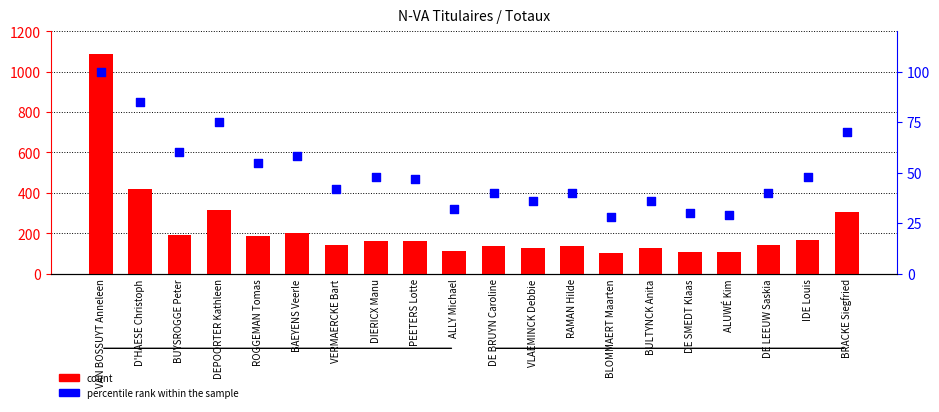

What are all the series names shown in the legend?

count, percentile rank within the sample